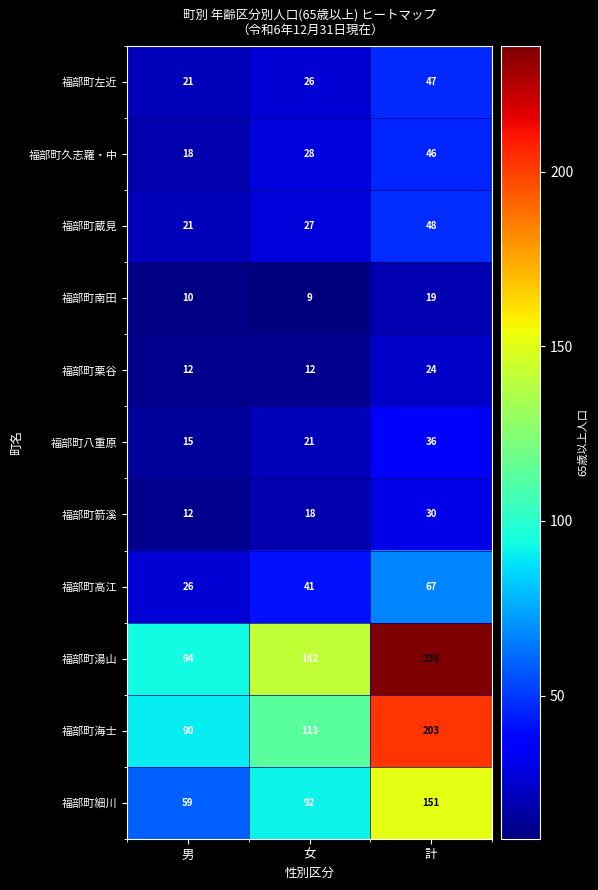

What value does the 福部町湯山 series have at 計, to the nearest 5?

235